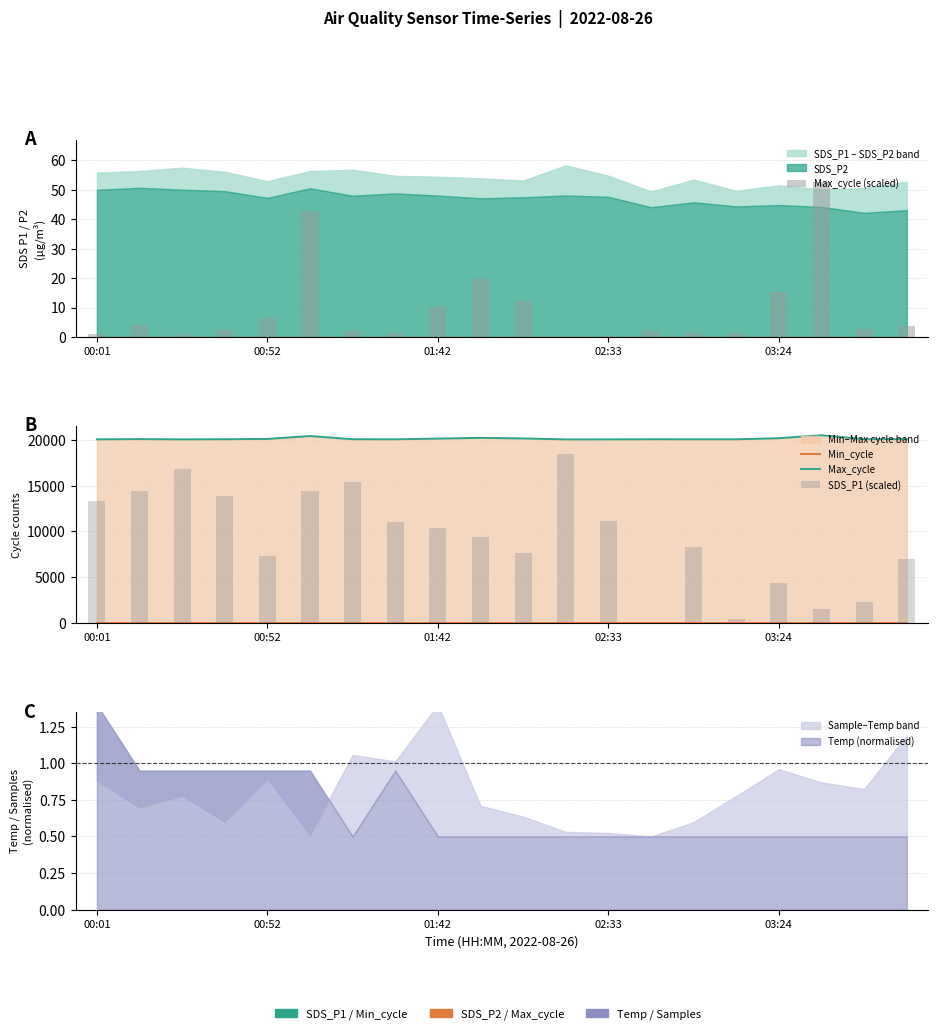

What is the maximum value for Max_cycle (scaled)?

52.5